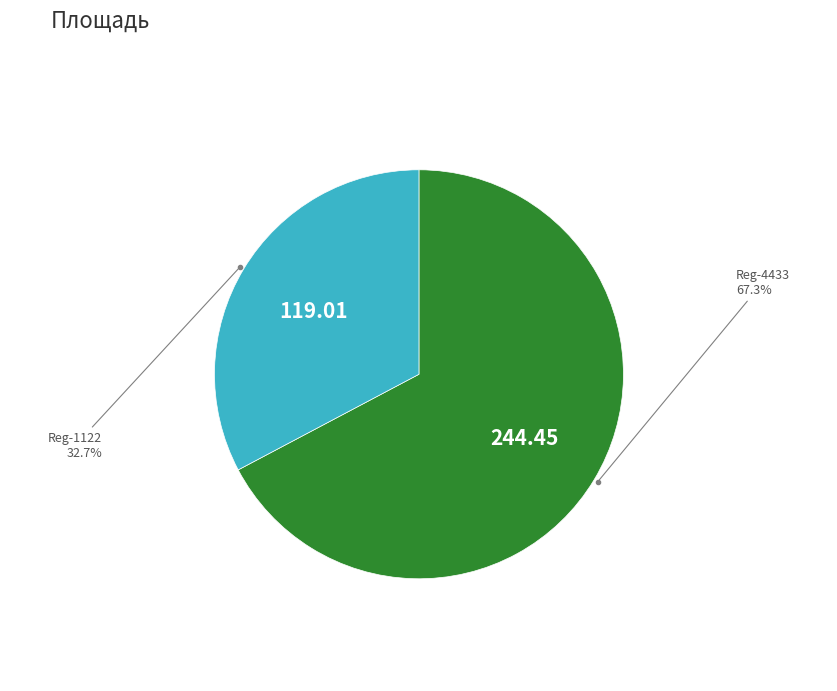

Does any single category account for the majority?

Yes